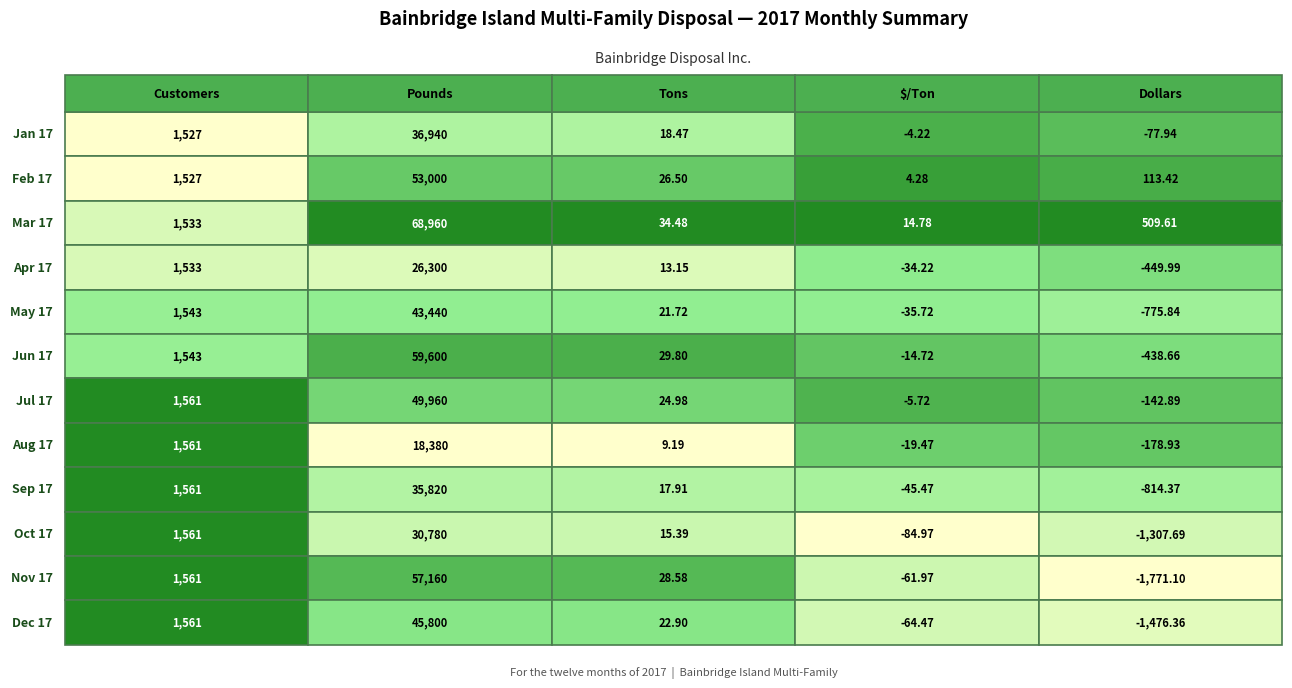

What is the maximum value shown in the chart?

68960.0